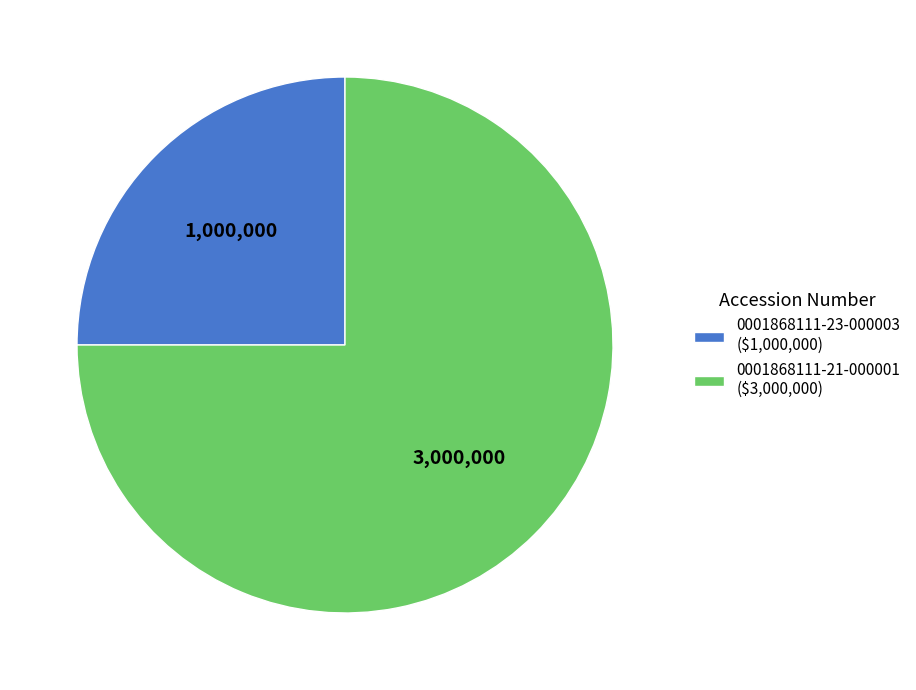

True or false: 0001868111-21-000001 accounts for 67% of the total.

False